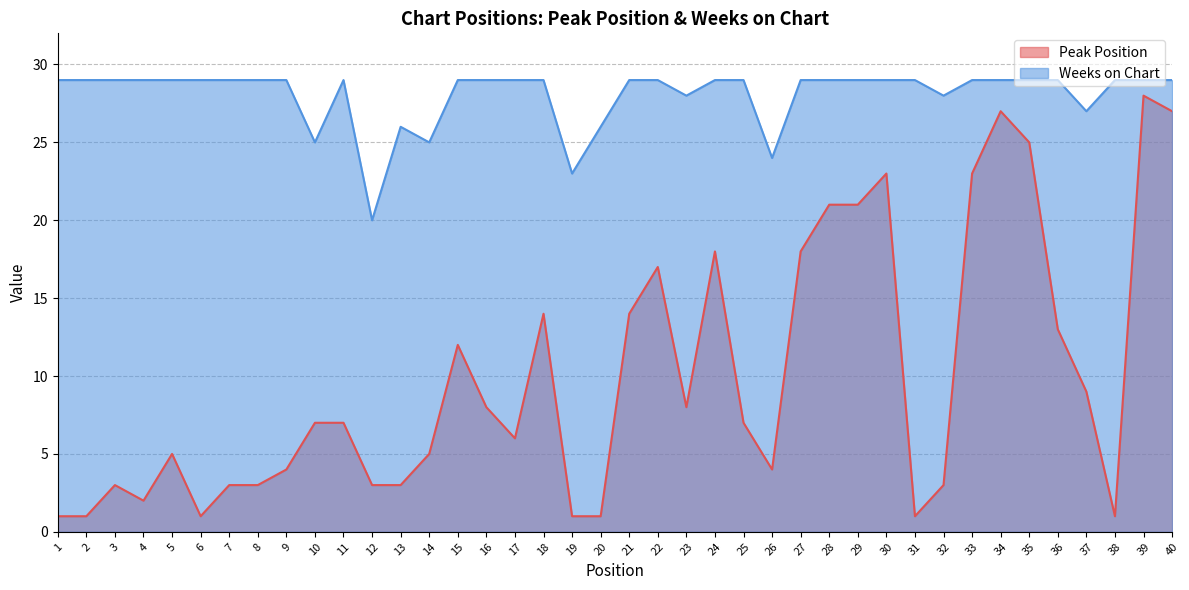

True or false: Peak Position and Weeks on Chart cross at least once.

False